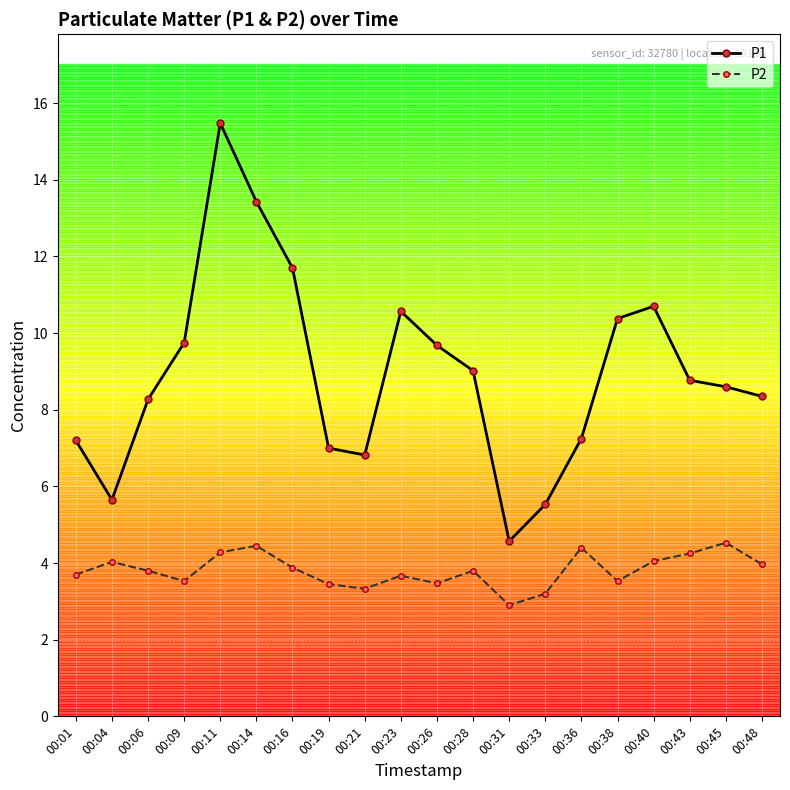

Which series has the largest total across all categories?

P1